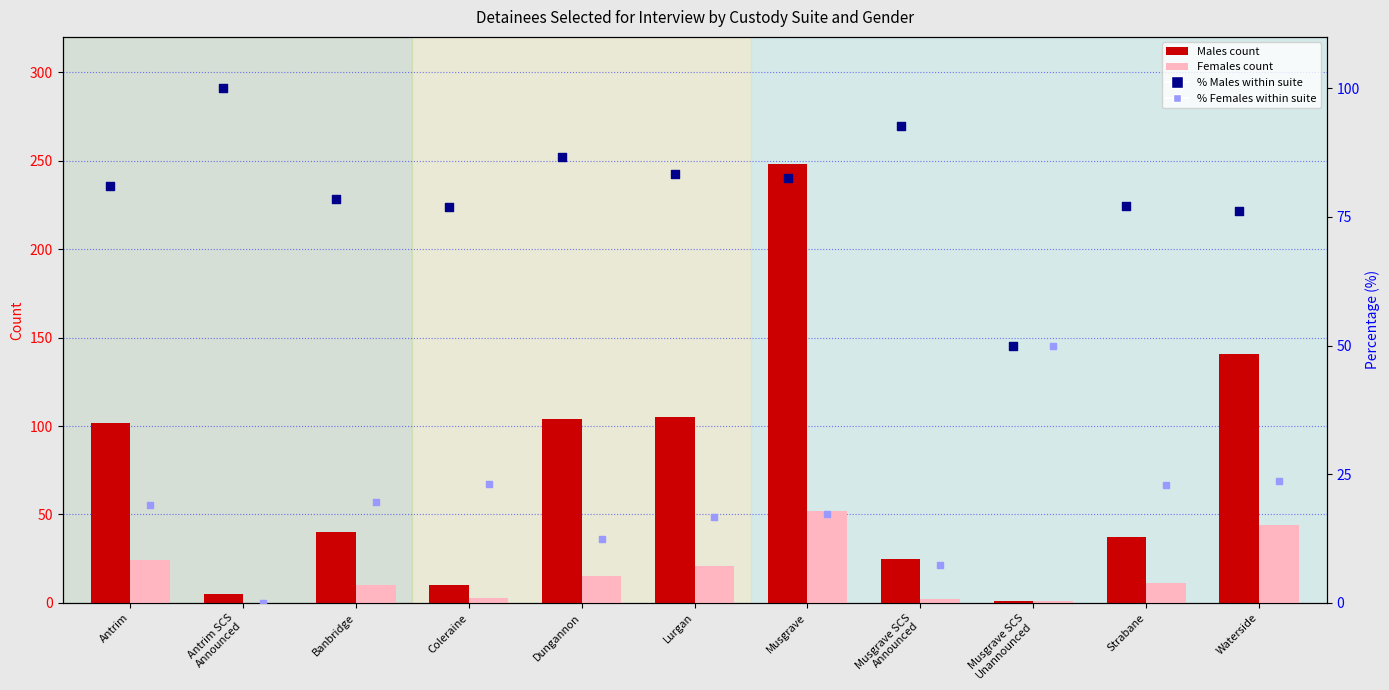

Which series has the largest Y range (max minus min)?

Males count